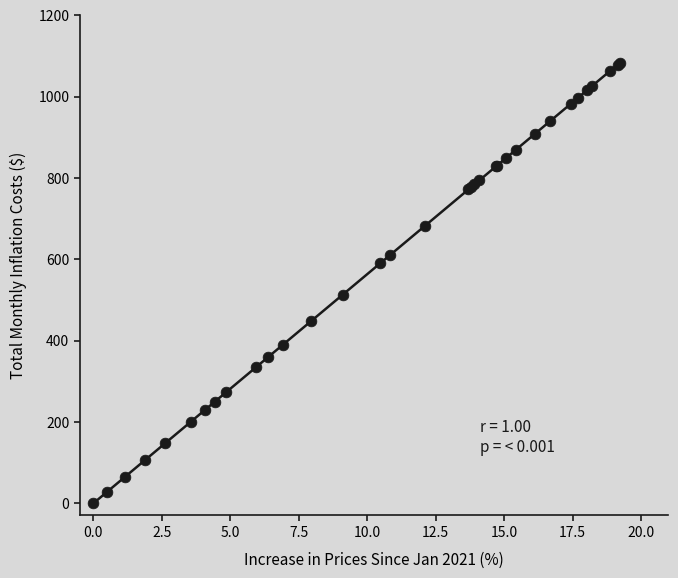

What Y value in the scatter plot is closest to 541?

512.9